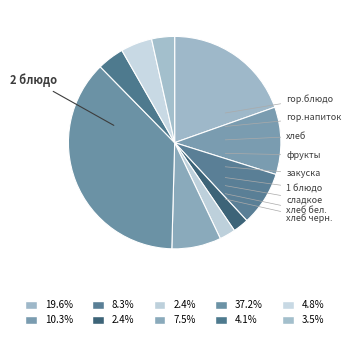

Is there any slice that represents more than half of the pie?

No